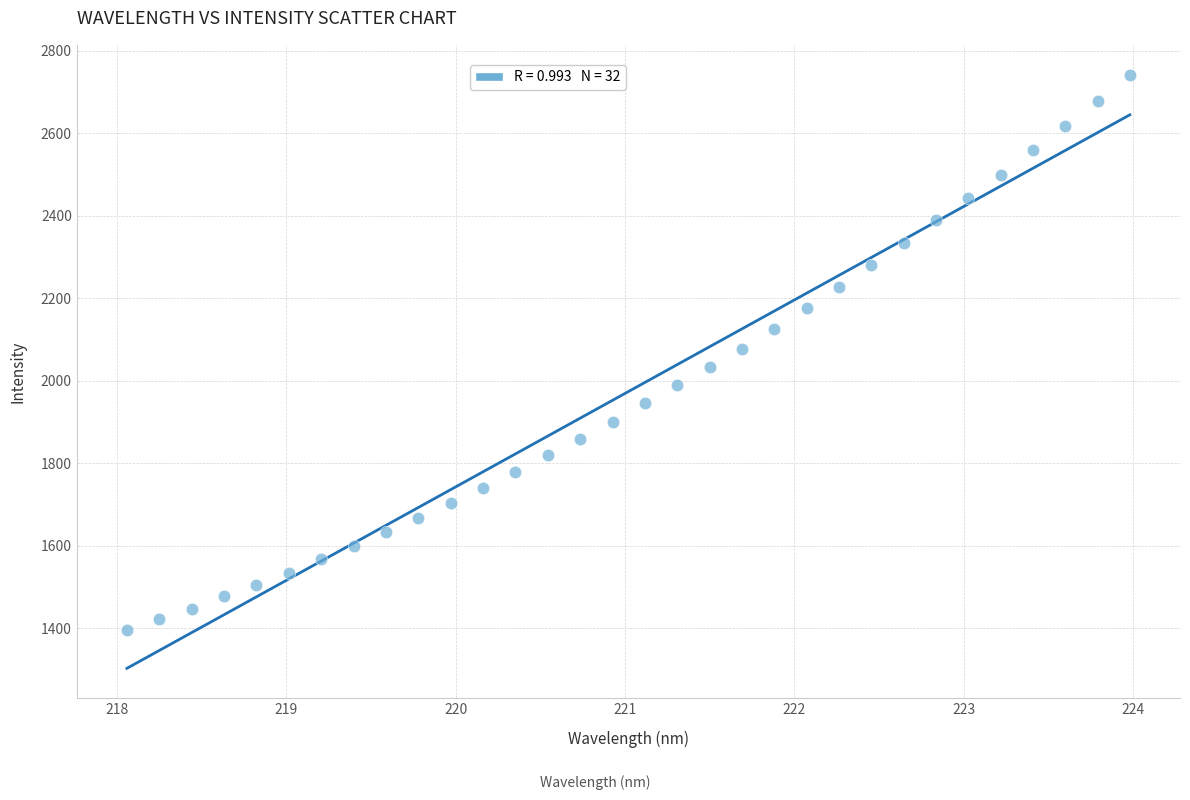

What is the range of X values (max minus min)?

5.9